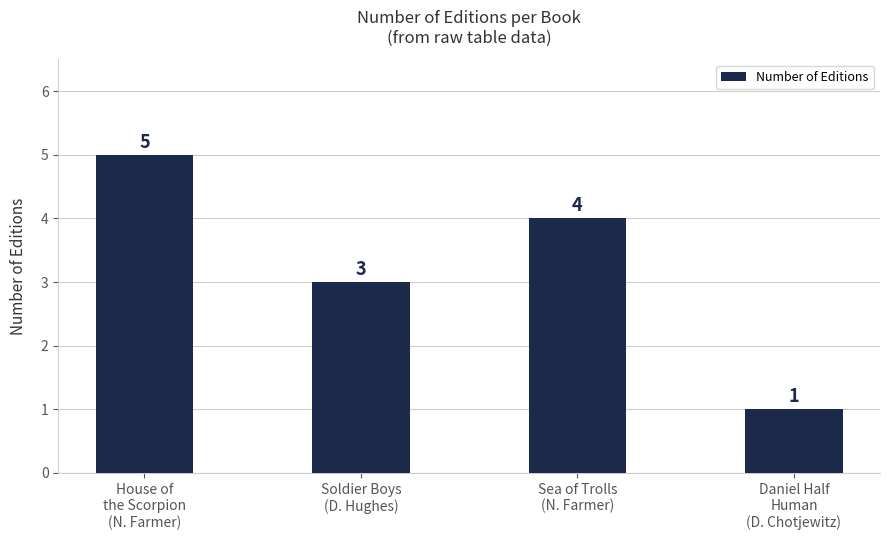

Rank the categories by value from lowest to highest.

Daniel Half
Human
(D. Chotjewitz), Soldier Boys
(D. Hughes), Sea of Trolls
(N. Farmer), House of
the Scorpion
(N. Farmer)